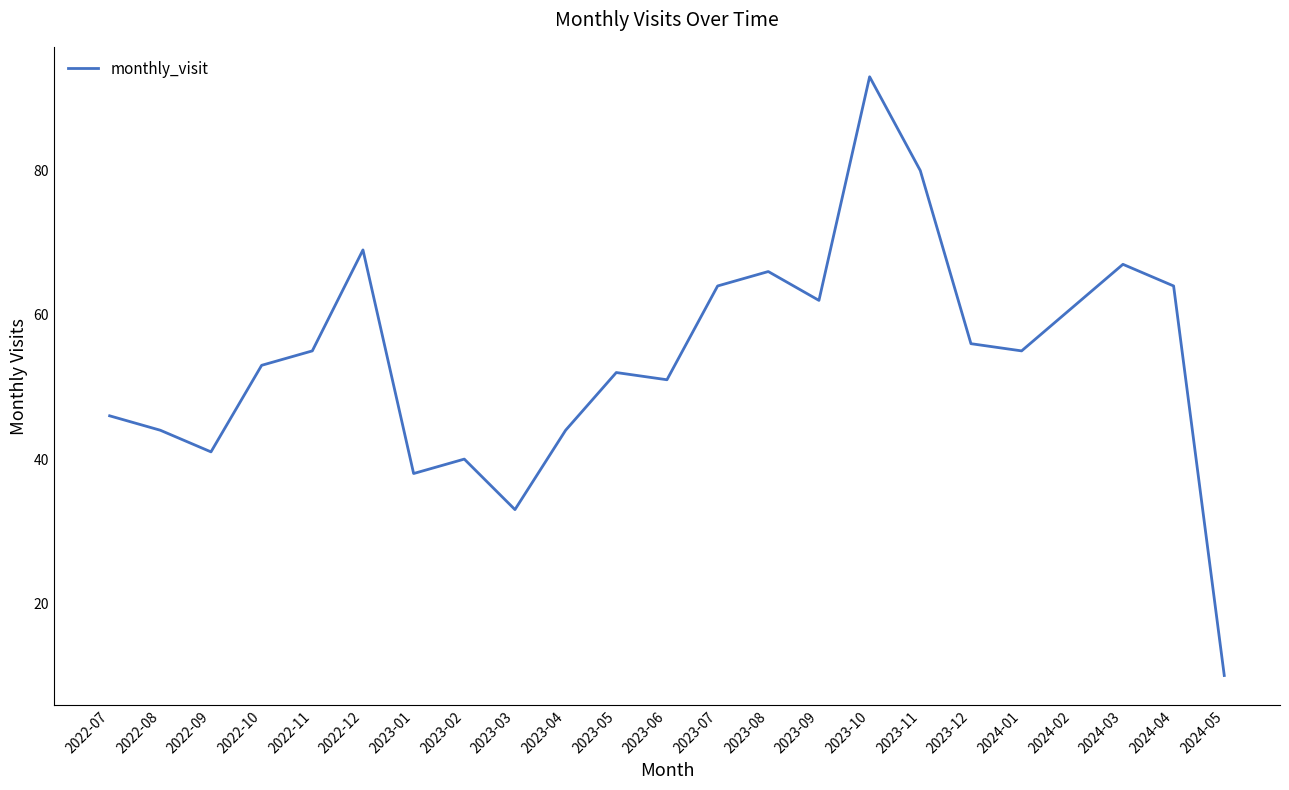

How many categories are shown in the chart?

23